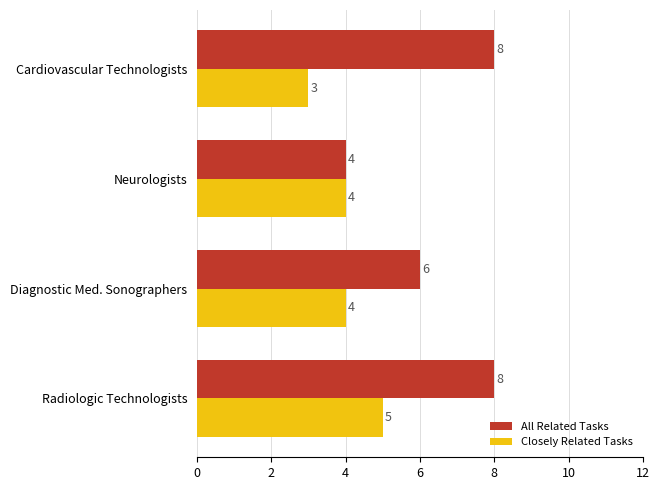

Which series has the largest range (max minus min)?

All Related Tasks